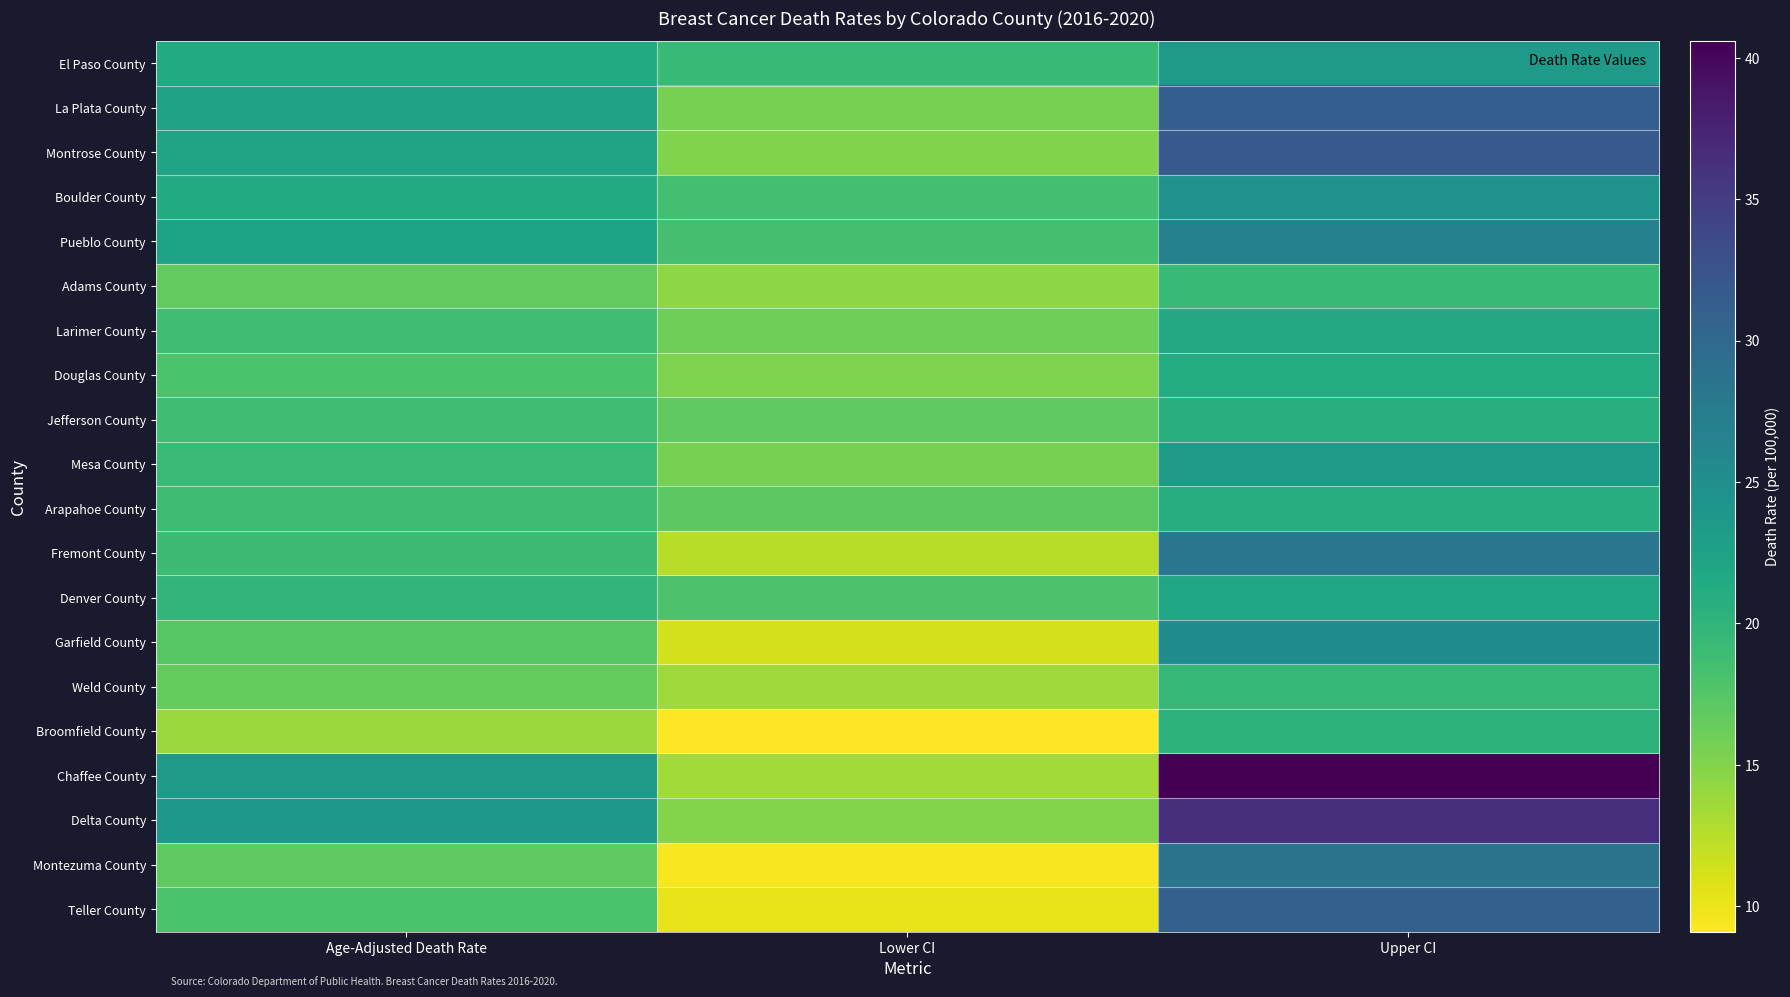

Which series has the largest total across all categories?

Chaffee County